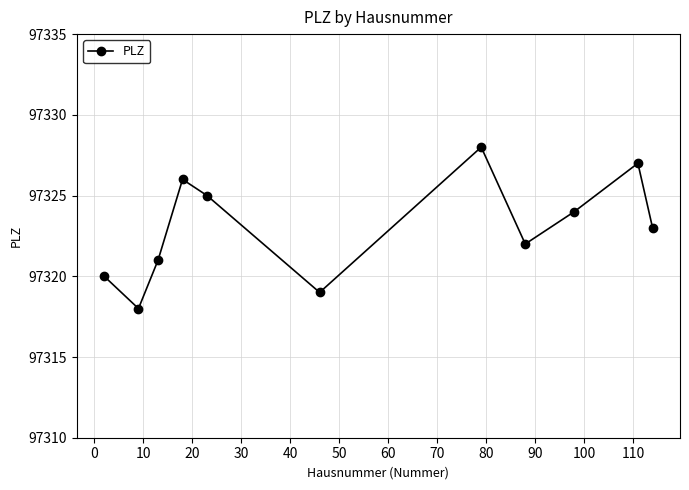

What is the value of the 2nd point from the left?

97318